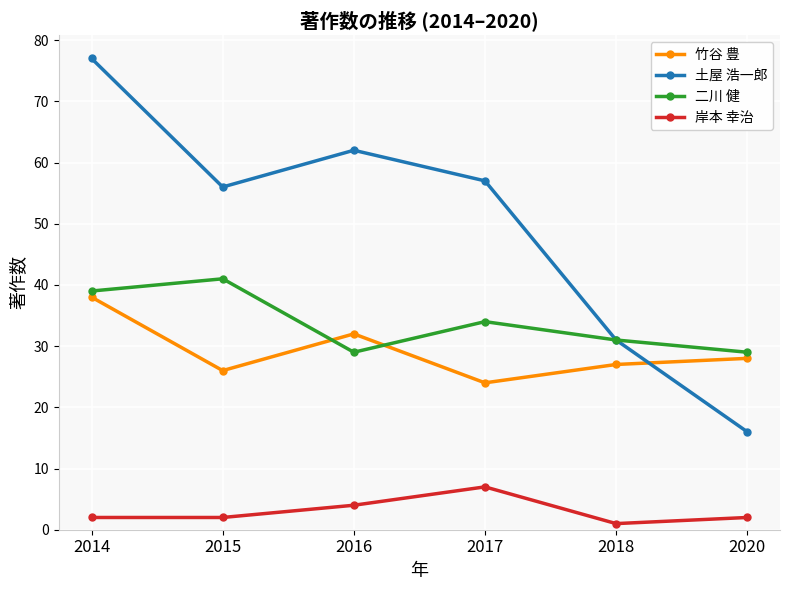

Which series has the widest spread of values?

土屋 浩一郎